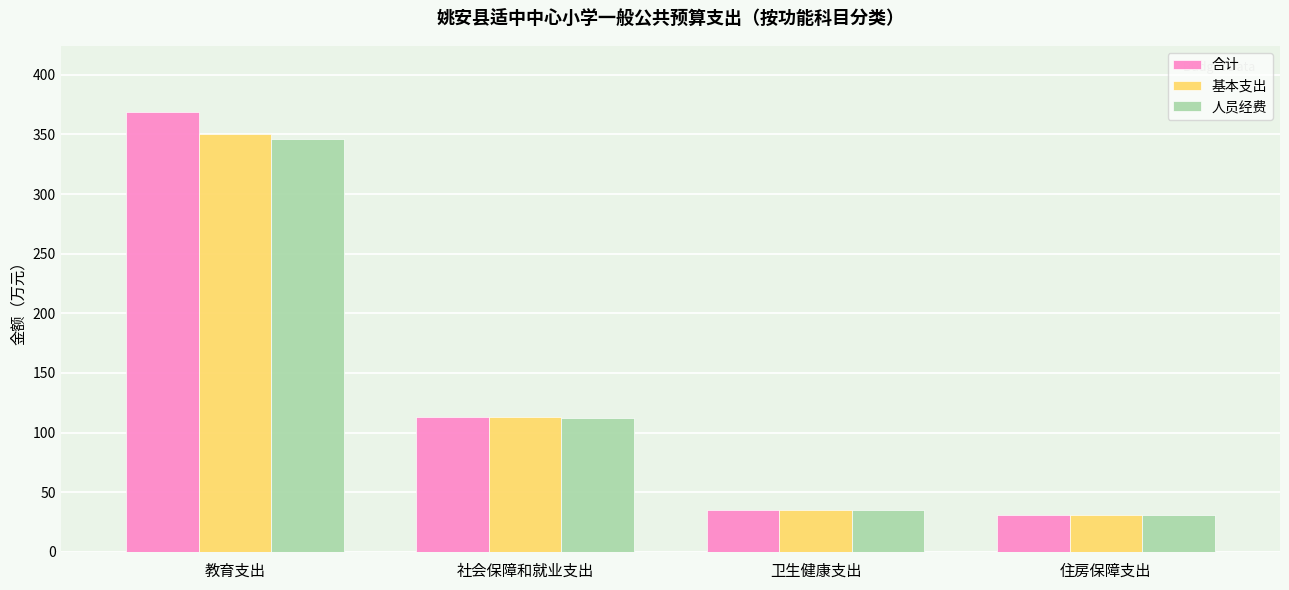

What is the sum of the 合计 values at 卫生健康支出 and 社会保障和就业支出?

148.5